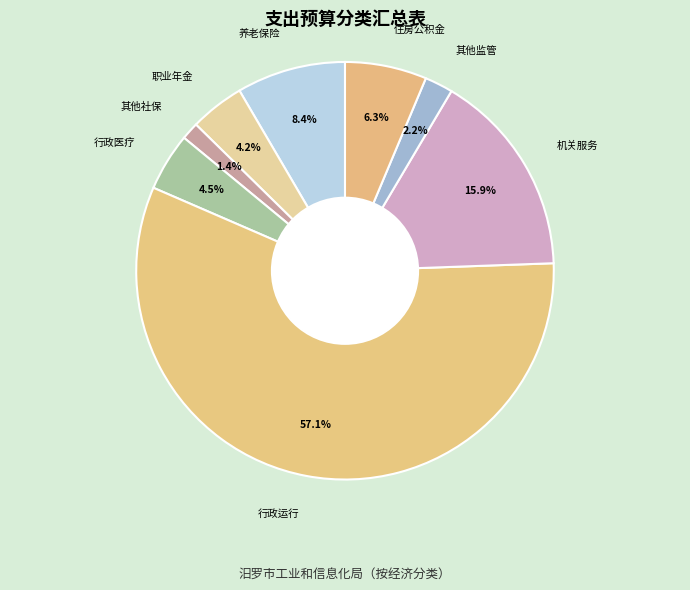

What portion of the pie excludes 行政医疗?

95.5%